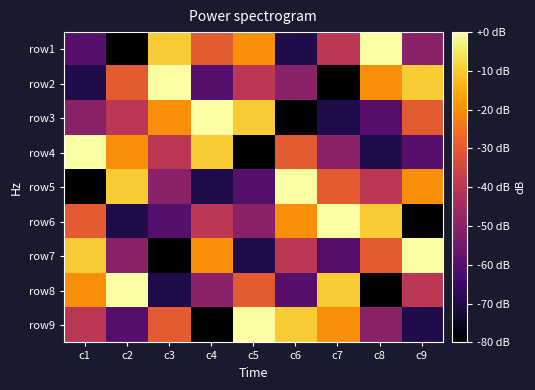

Reading left to right, list all the values displayed in this chart.

row1: c1=-60	c2=-80	c3=-10	c4=-30	c5=-20	c6=-70	c7=-40	c8=0	c9=-50
row2: c1=-70	c2=-30	c3=0	c4=-60	c5=-40	c6=-50	c7=-80	c8=-20	c9=-10
row3: c1=-50	c2=-40	c3=-20	c4=0	c5=-10	c6=-80	c7=-70	c8=-60	c9=-30
row4: c1=0	c2=-20	c3=-40	c4=-10	c5=-80	c6=-30	c7=-50	c8=-70	c9=-60
row5: c1=-80	c2=-10	c3=-50	c4=-70	c5=-60	c6=0	c7=-30	c8=-40	c9=-20
row6: c1=-30	c2=-70	c3=-60	c4=-40	c5=-50	c6=-20	c7=0	c8=-10	c9=-80
row7: c1=-10	c2=-50	c3=-80	c4=-20	c5=-70	c6=-40	c7=-60	c8=-30	c9=0
row8: c1=-20	c2=0	c3=-70	c4=-50	c5=-30	c6=-60	c7=-10	c8=-80	c9=-40
row9: c1=-40	c2=-60	c3=-30	c4=-80	c5=0	c6=-10	c7=-20	c8=-50	c9=-70